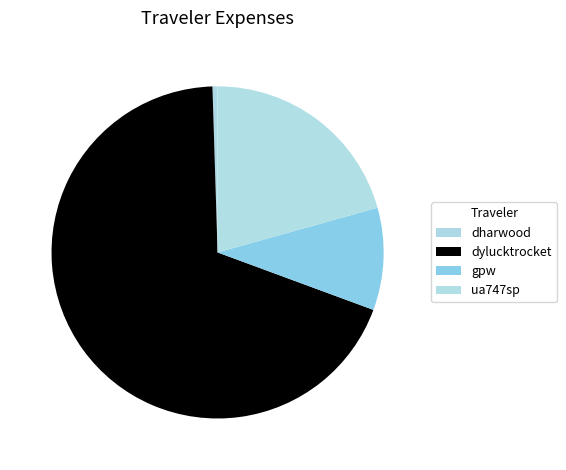

How many slices are in this pie chart?

4